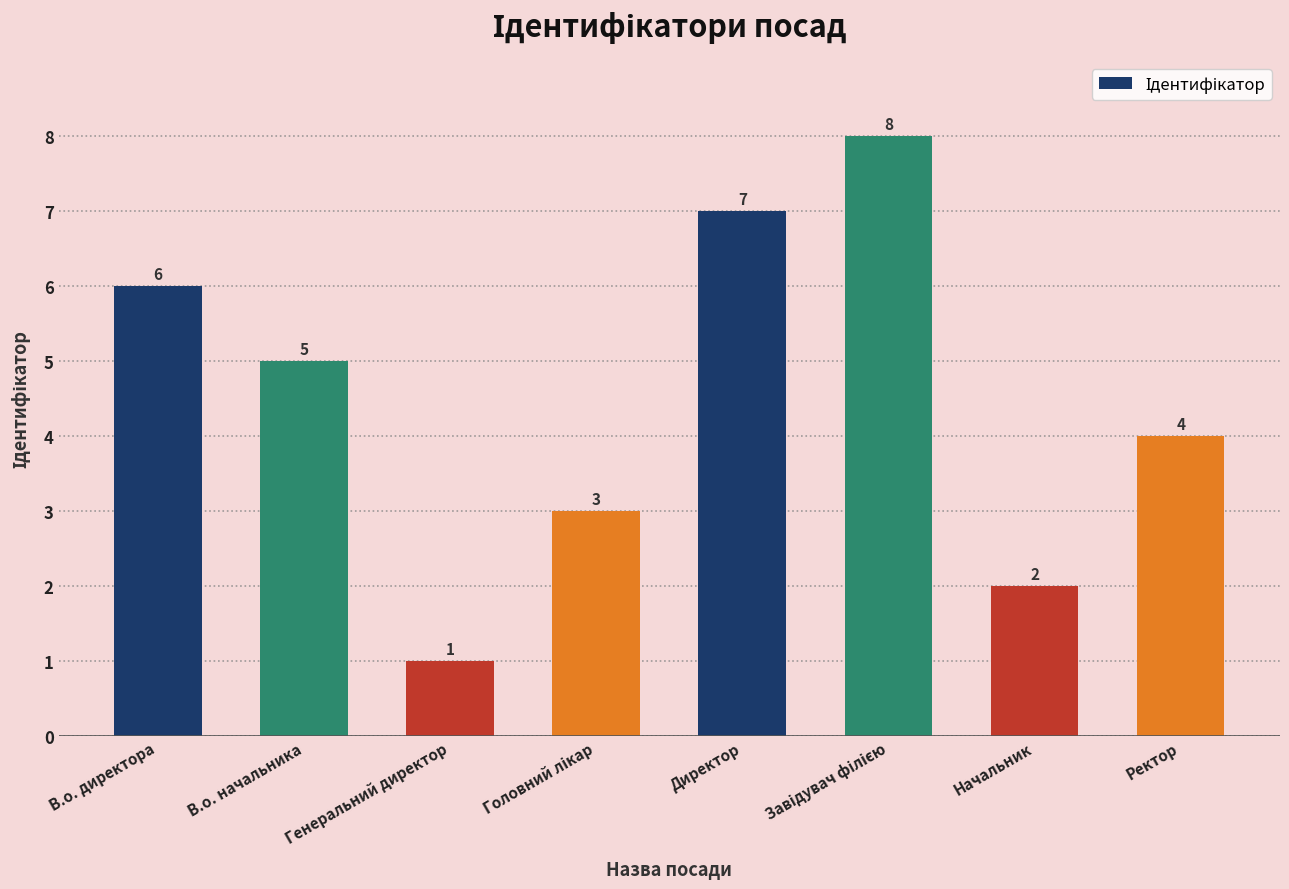

Between Начальник and Ректор, which is larger?

Ректор